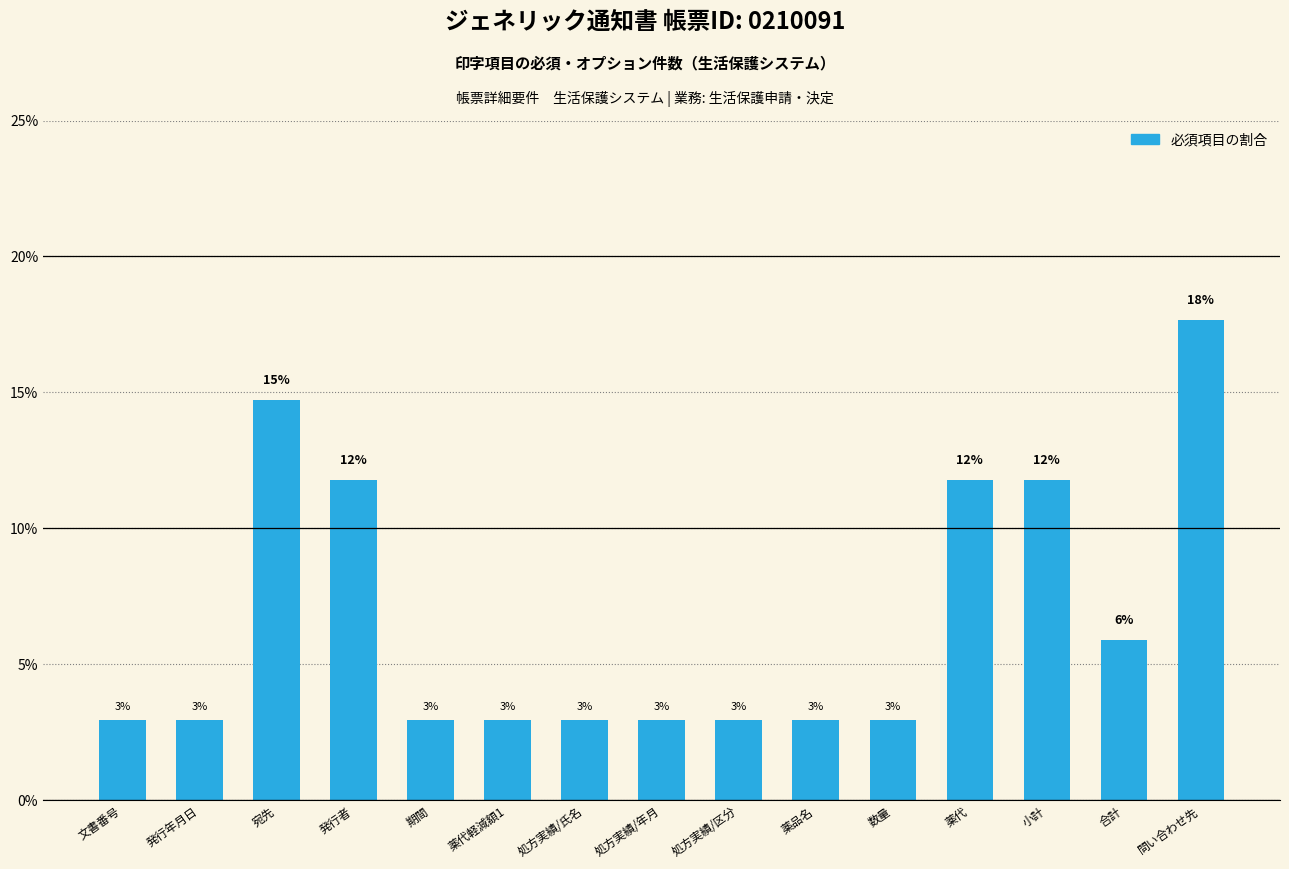

Which label corresponds to the smallest value in the chart?

文書番号